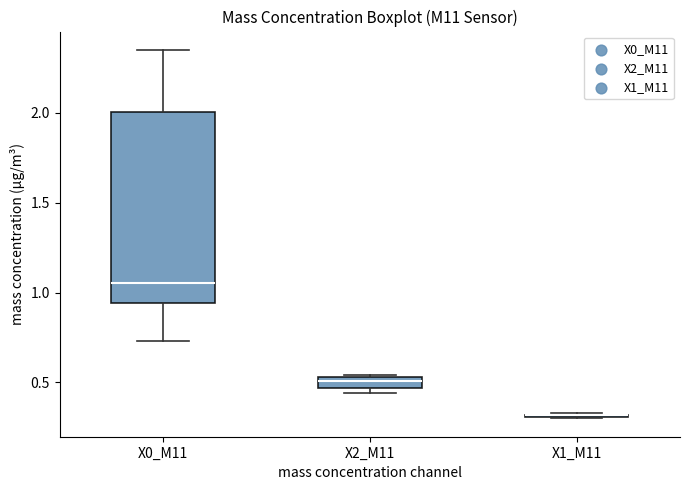

Which box is the tallest, from its lower edge to its upper edge?

X0_M11